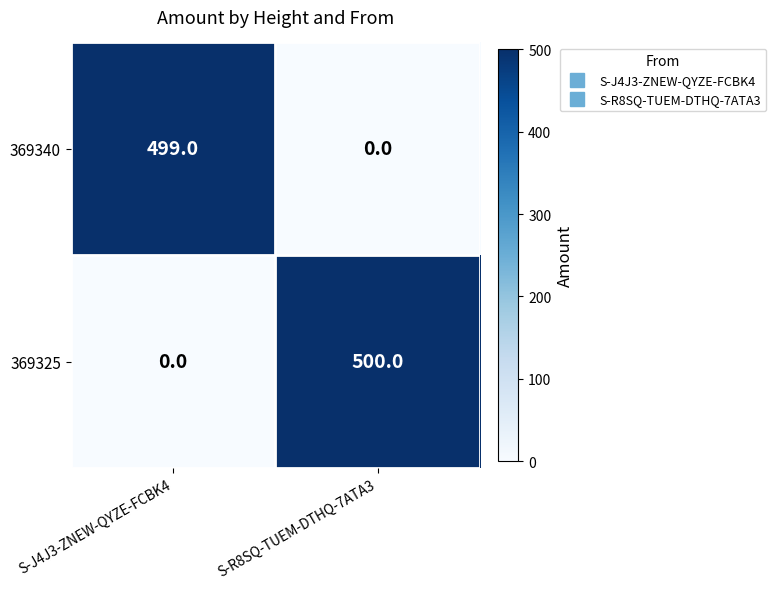

Reading left to right, extract all data points from this chart.

369340: 499	0
369325: 0	500